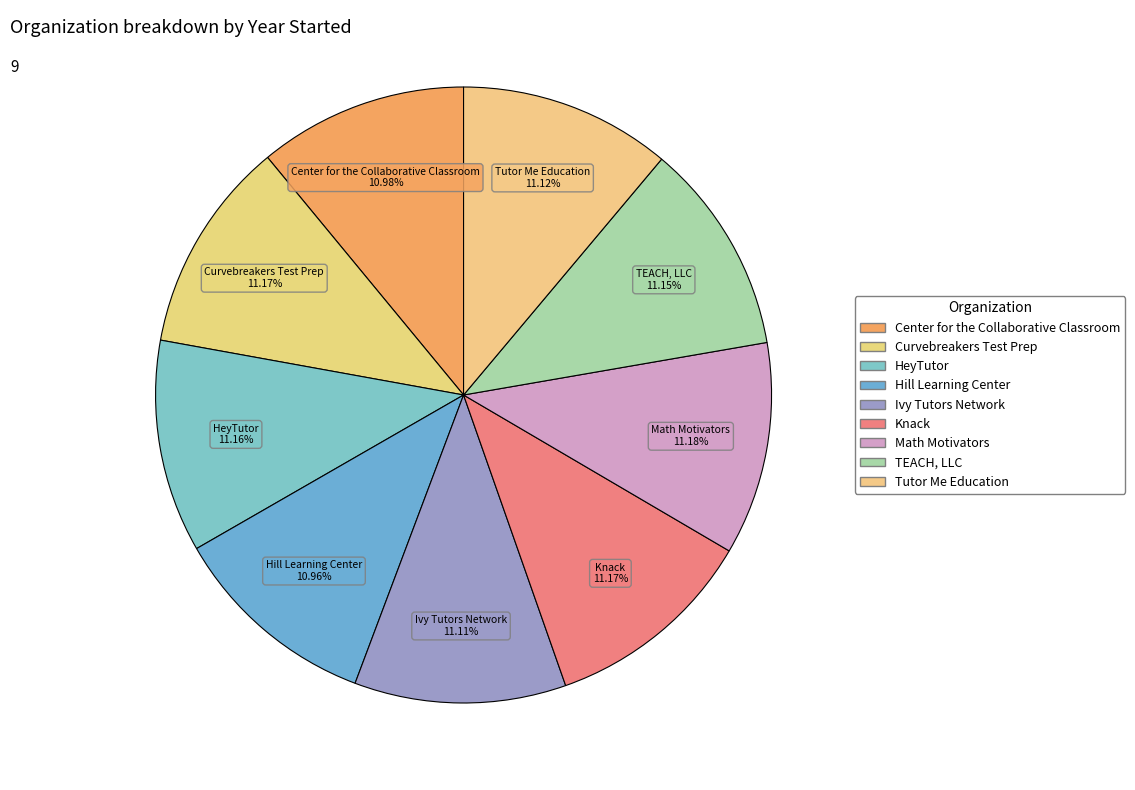

How many segments does this pie chart have?

9